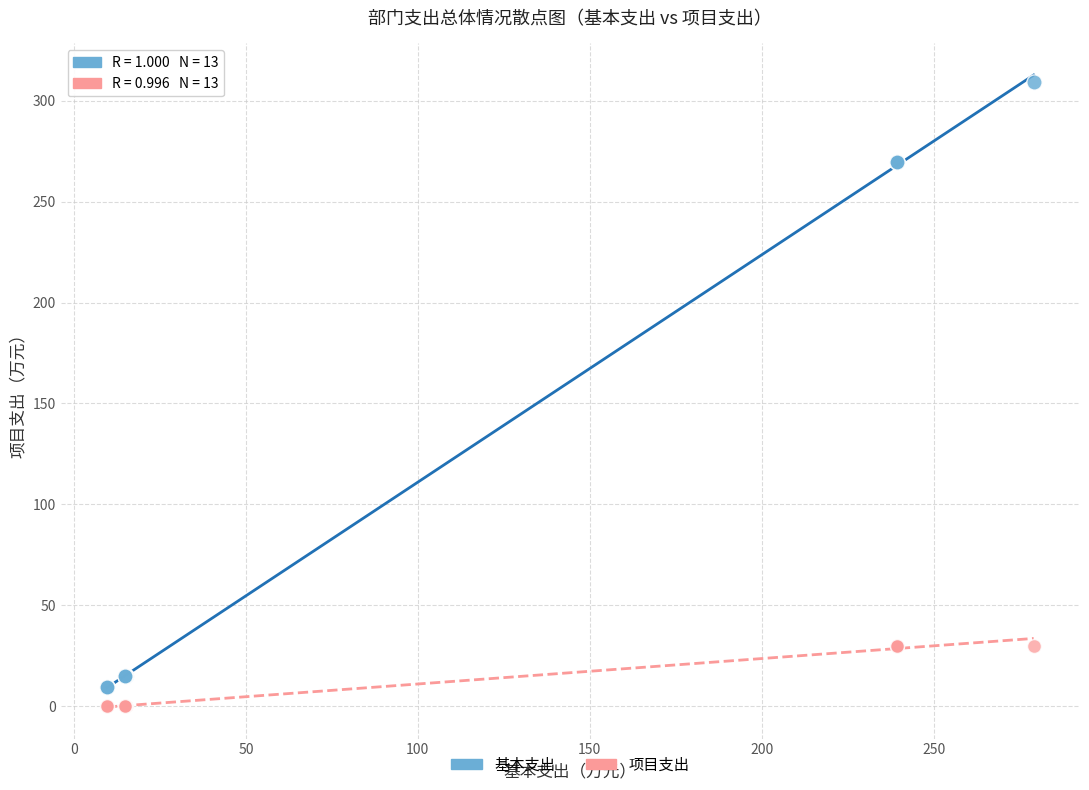

What are all the series names shown in the legend?

基本支出, 项目支出